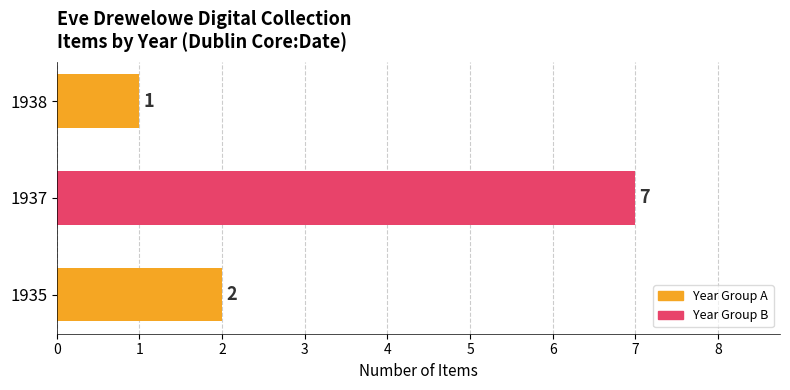

The value at 1937 is 7. True or false?

True